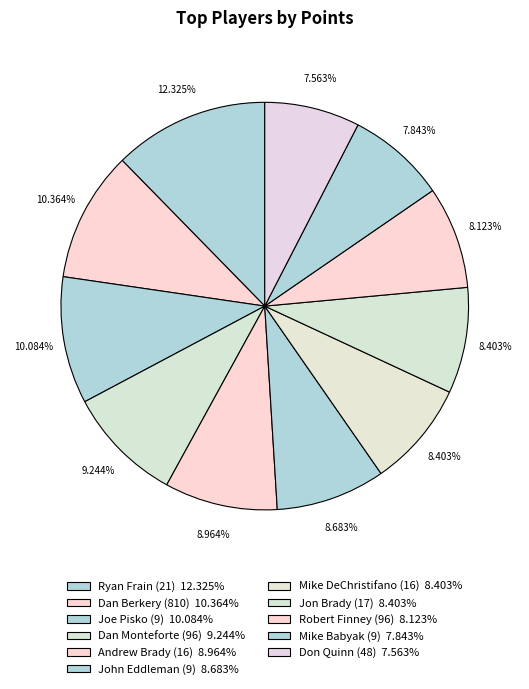

How many slices are in this pie chart?

11